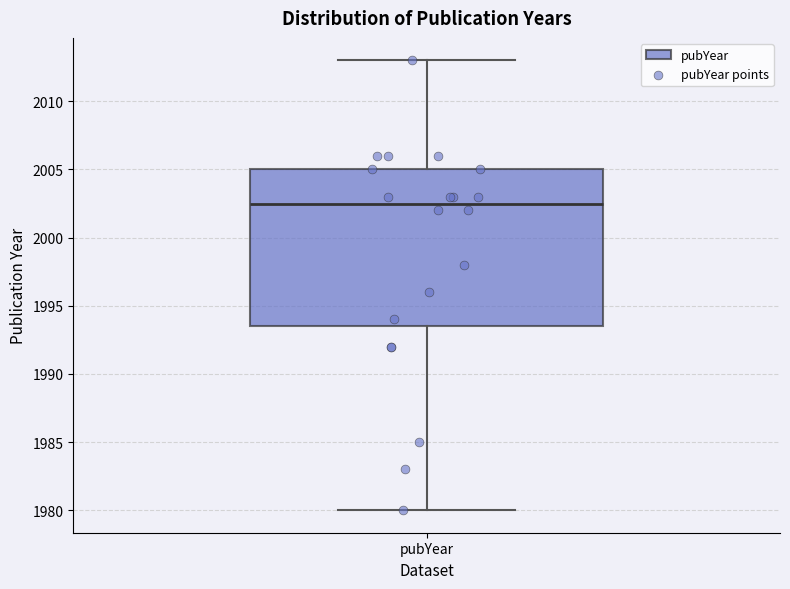

Transcribe this box plot: give where the median line is, the range the box spans, and where the two whiskers end, as read against the y-axis. The values are not printed on the chart, so give them approximately, as read against the axis.

median 2002.5, box 1993.5 to 2005.0, whiskers 1980.0 to 2013.0